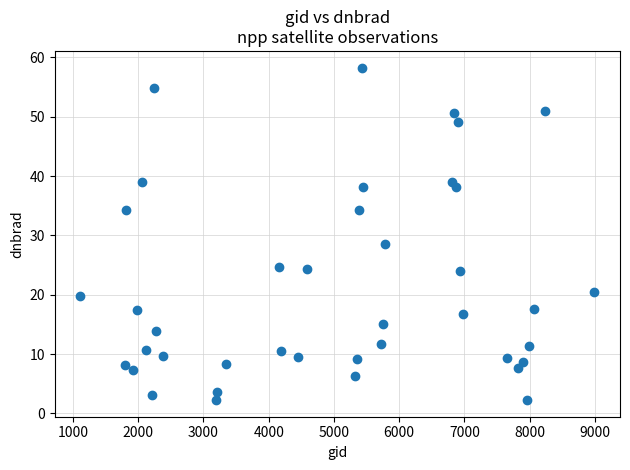

What is the range of Y values (max minus min)?

56.1